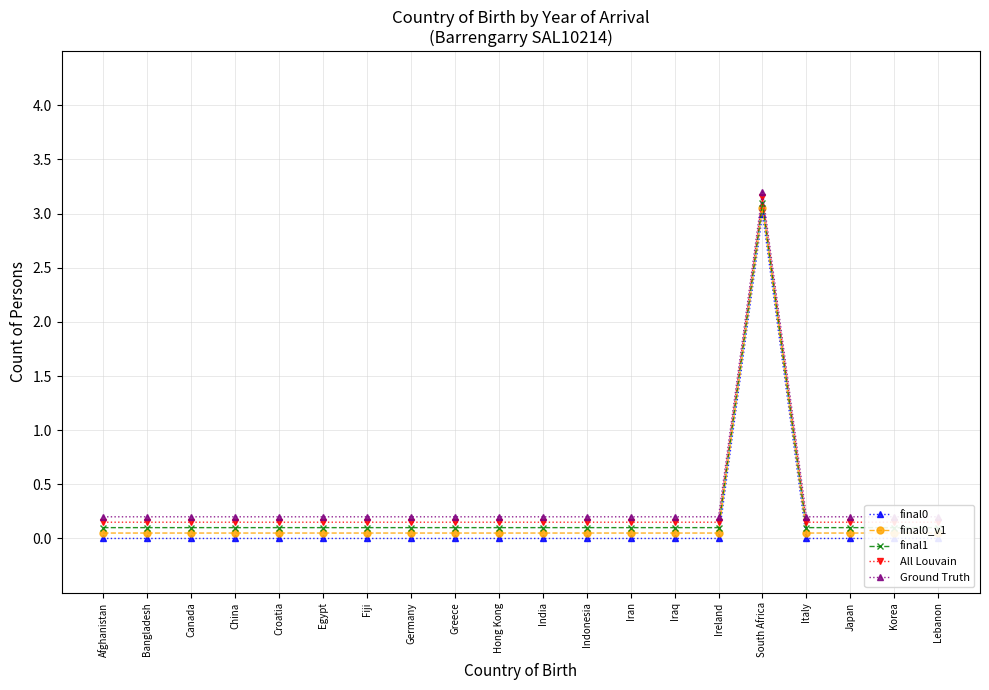

Count the number of categories in the chart.

20